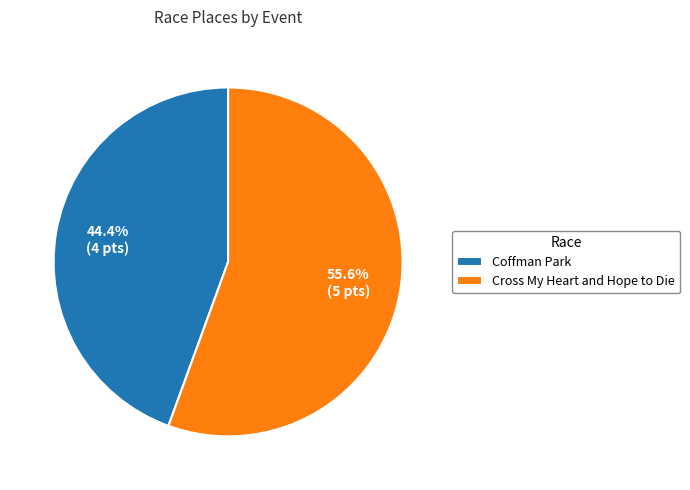

To the nearest percent, what portion does Coffman Park represent?

44%